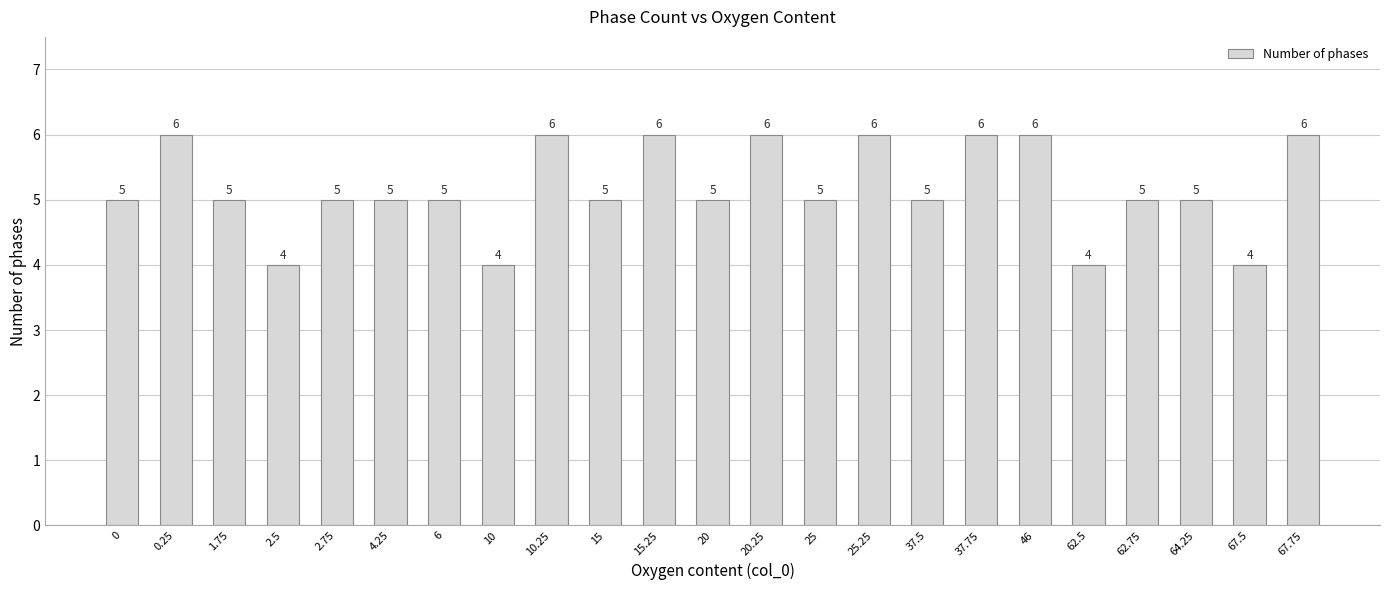

What is the difference between the maximum and second lowest values?

2